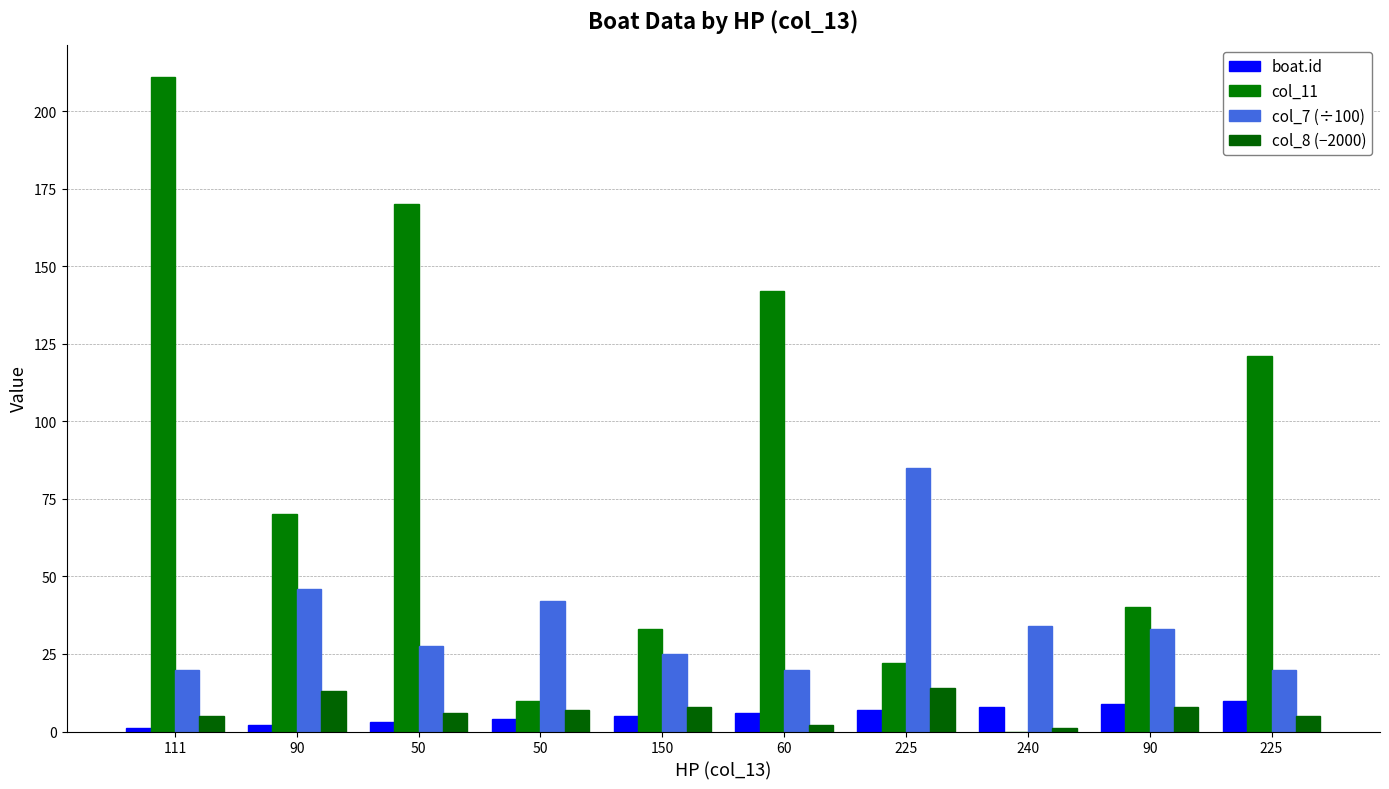

Which category has the highest value across all series?

111